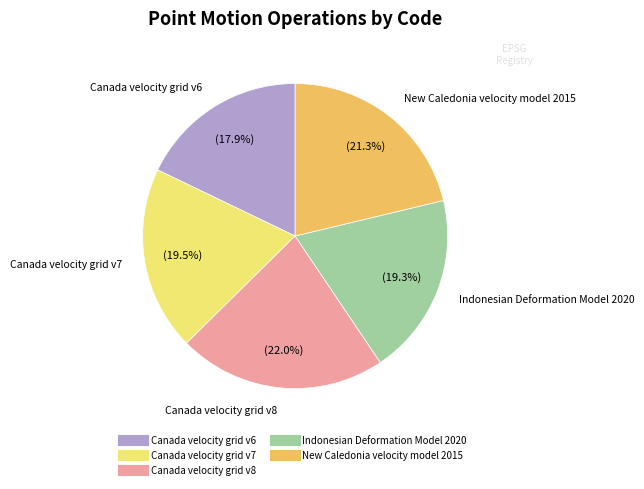

Does any single category account for the majority?

No